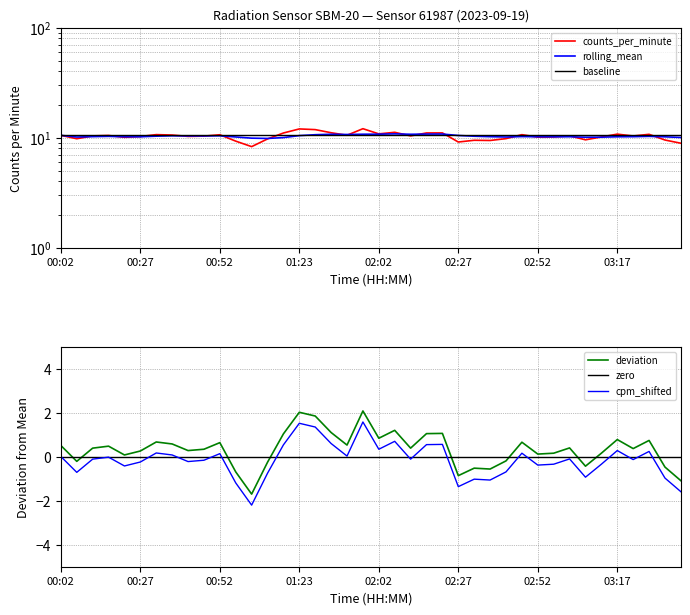

Where is the first local maximum?

00:17